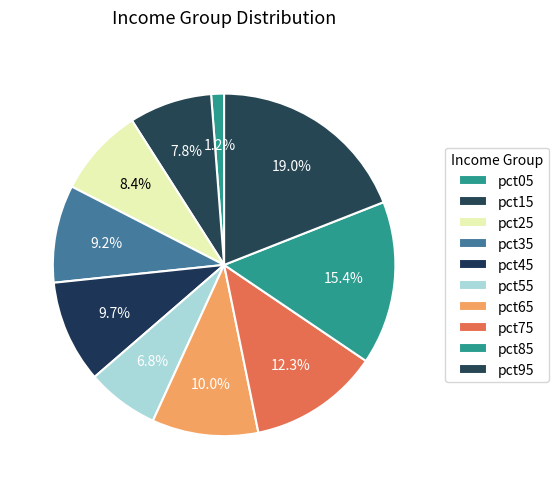

Does pct45 account for over 50% of the chart?

No